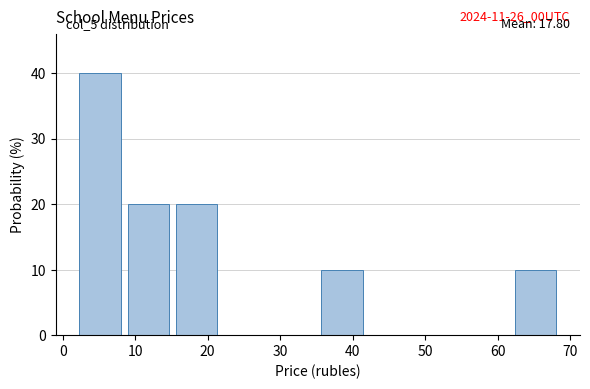

Over which range of the x-axis is the bar tallest?

2 to 8